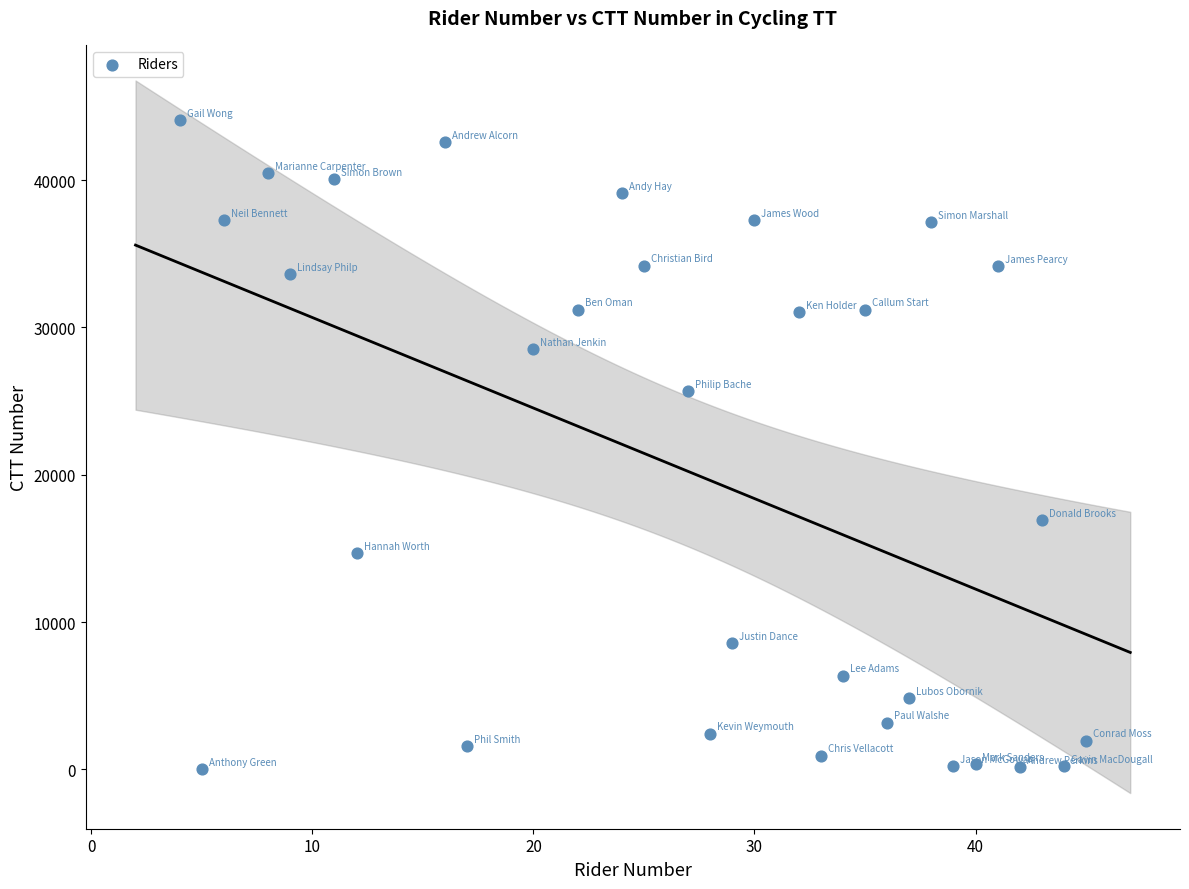

What Y value in the scatter plot is closest to 22038?

25661